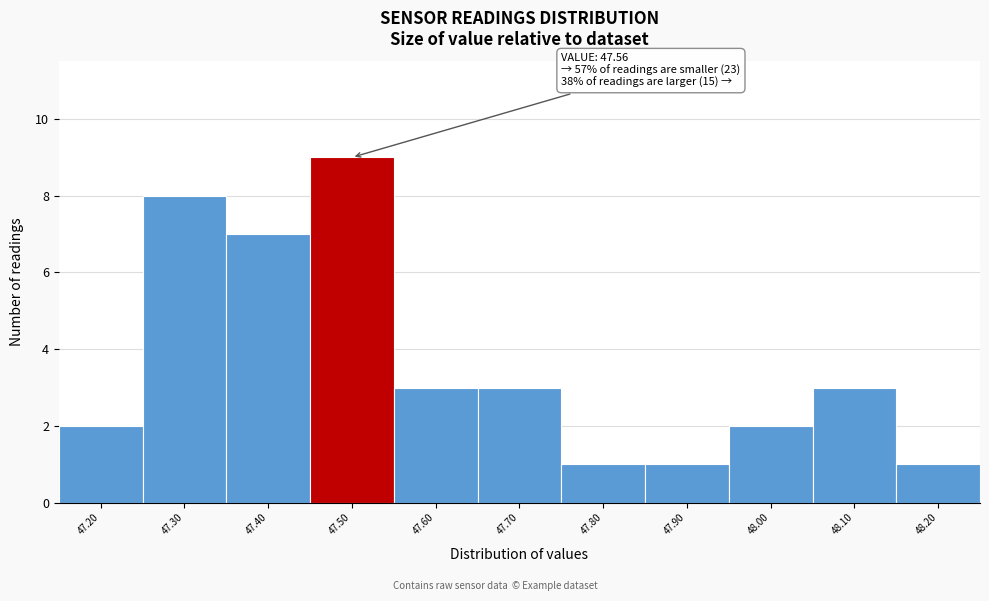

Reading right to left, list all the values displayed in this chart.

1	3	2	1	1	3	3	9	7	8	2